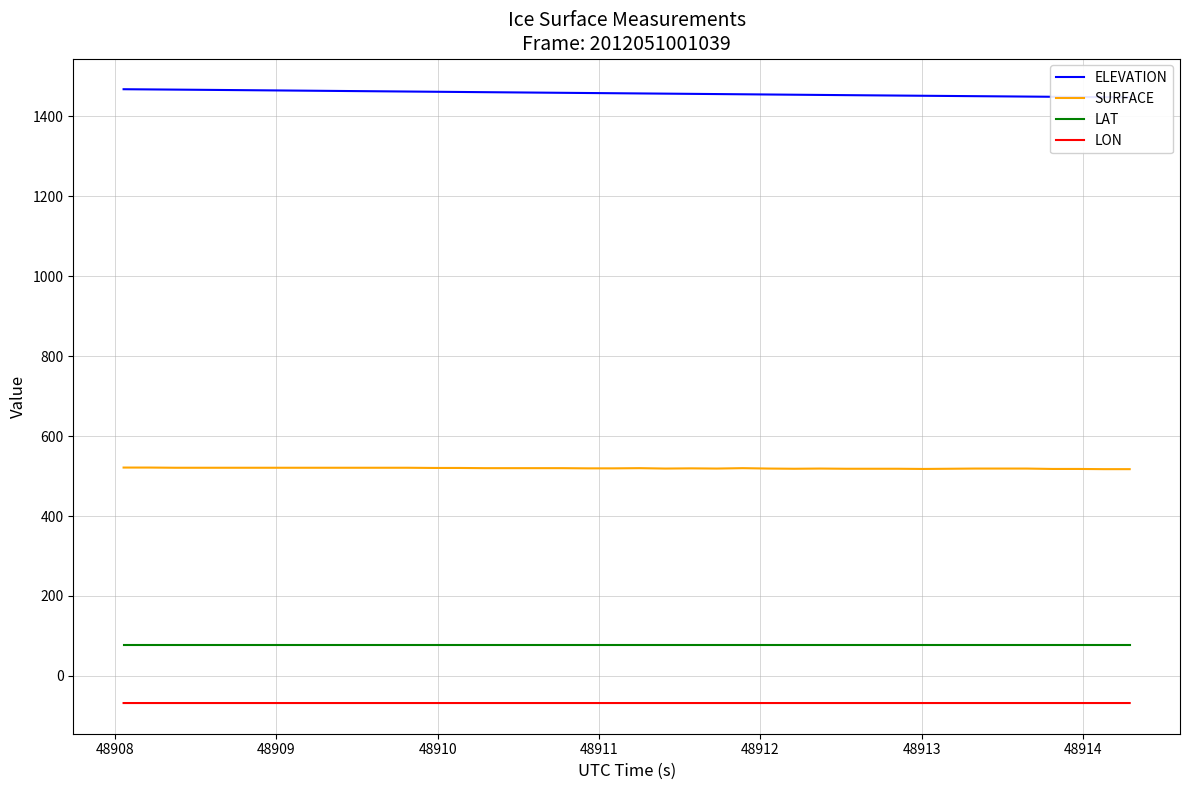

What is the minimum value for LON?

-67.8